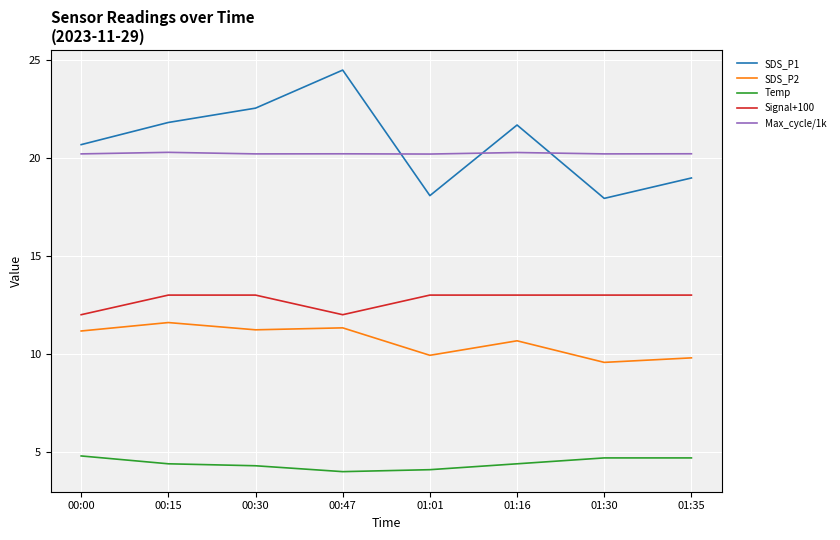

In SDS_P2, how many points are higher than both neighbors (excluding endpoints)?

3